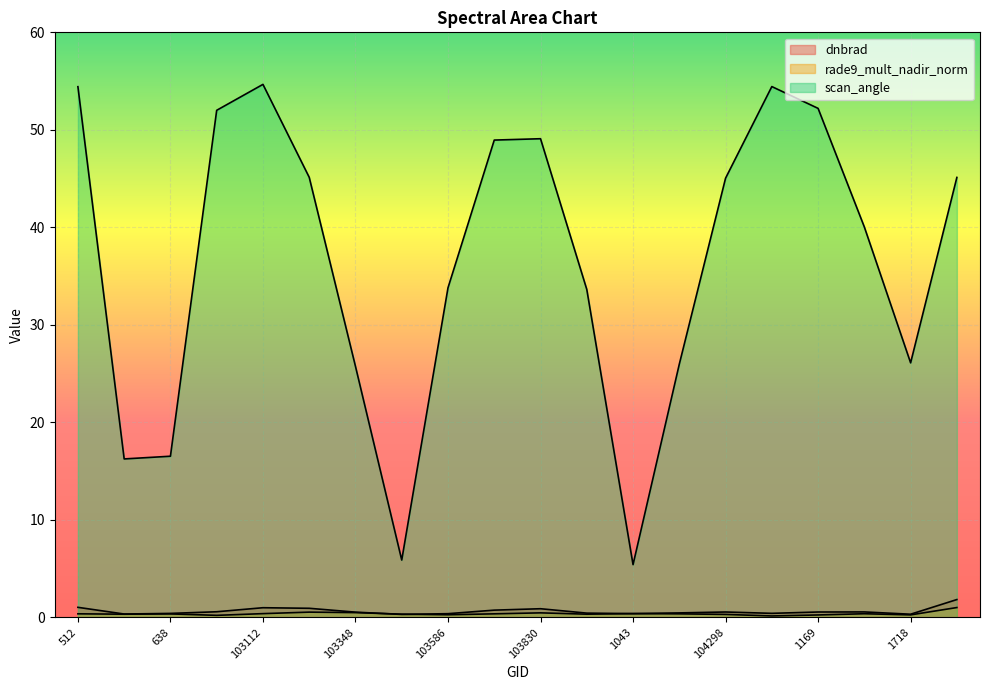

True or false: rade9_mult_nadir_norm and scan_angle intersect in this chart.

False